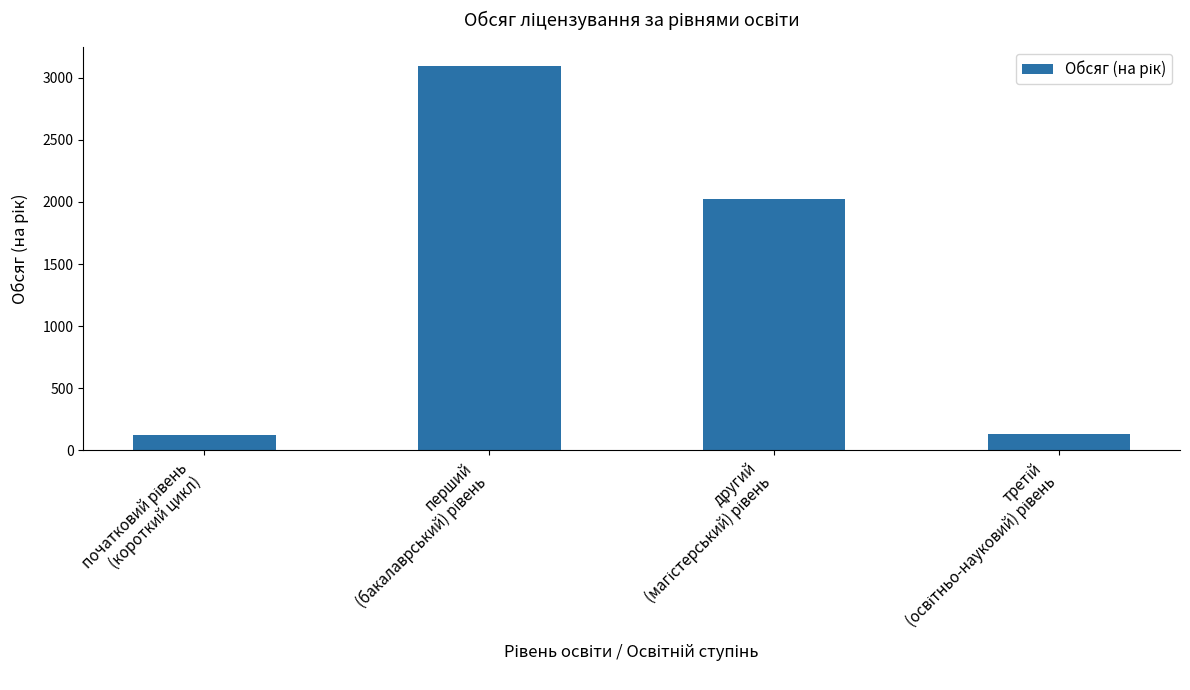

What is the smallest value displayed?

120